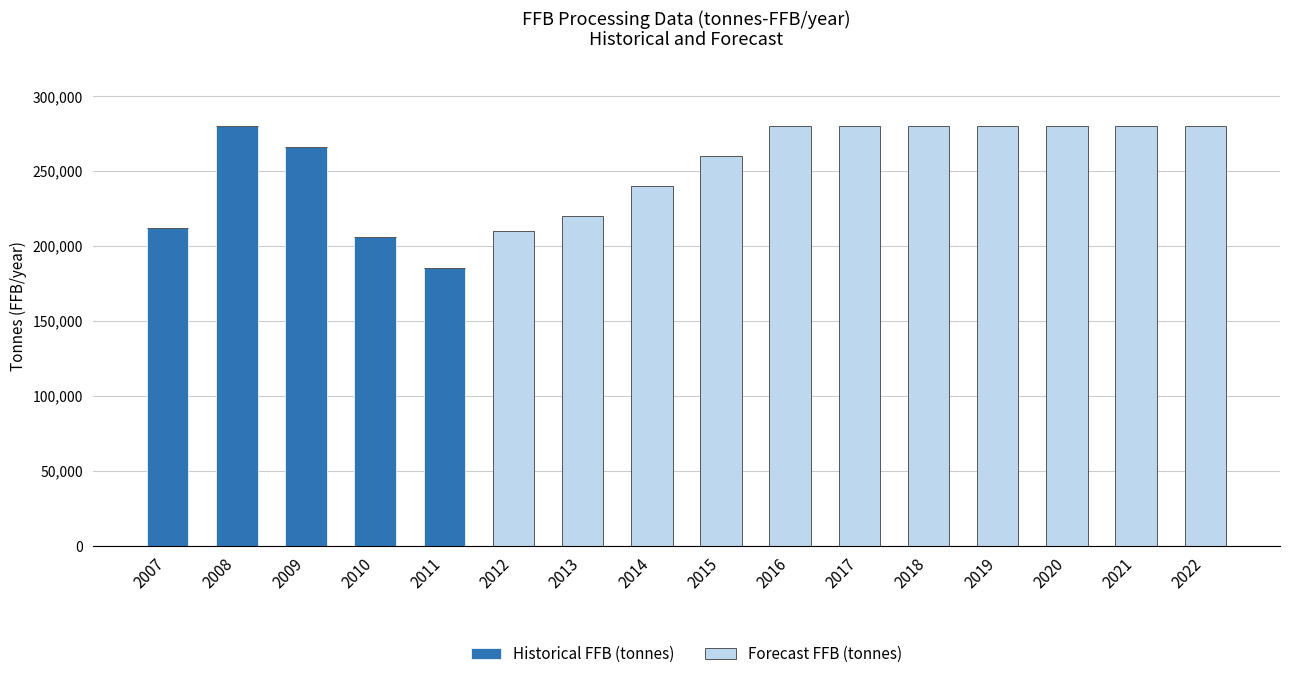

What is the sum of all Historical FFB (tonnes) values?

1148425